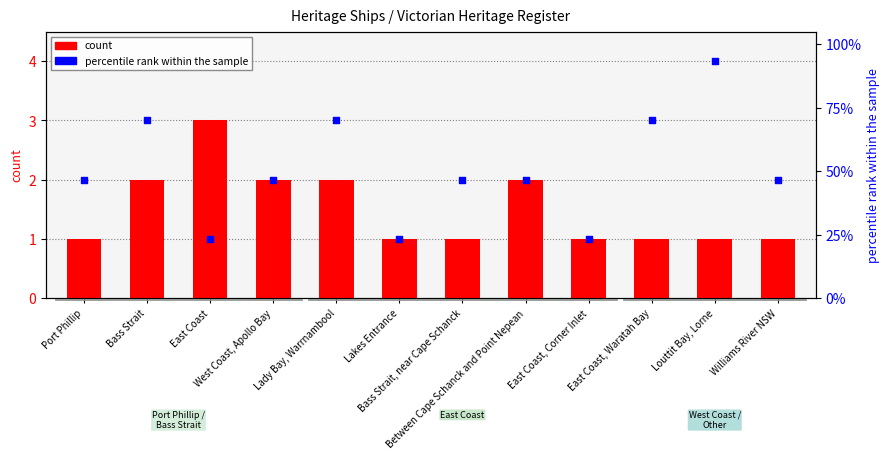

What is the total value across all series at East Coast?

4